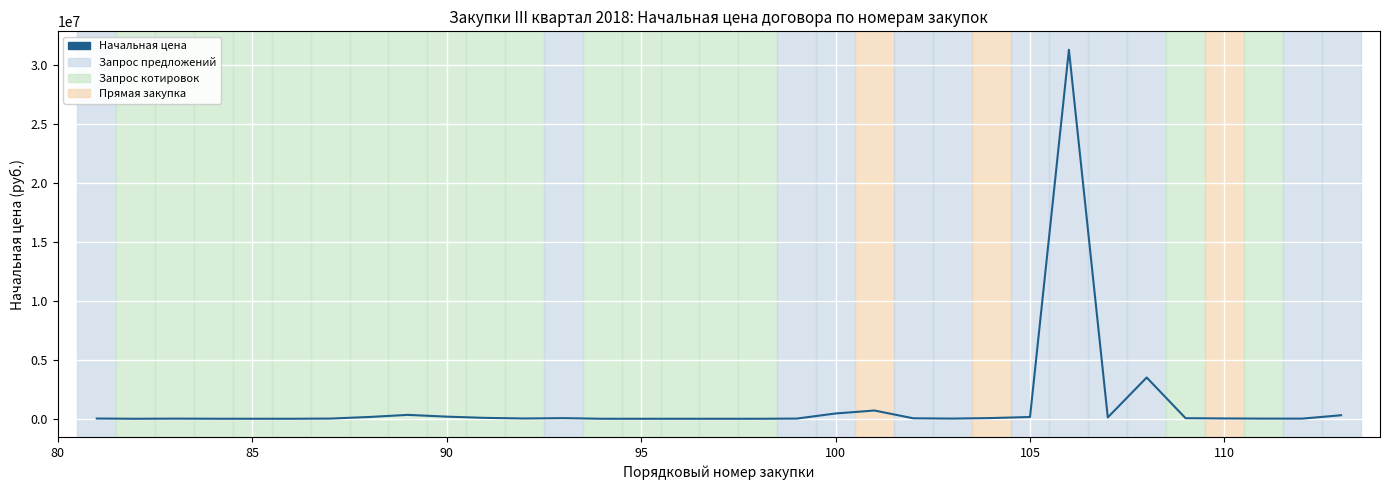

What is the difference between the maximum and minimum values?

31300000